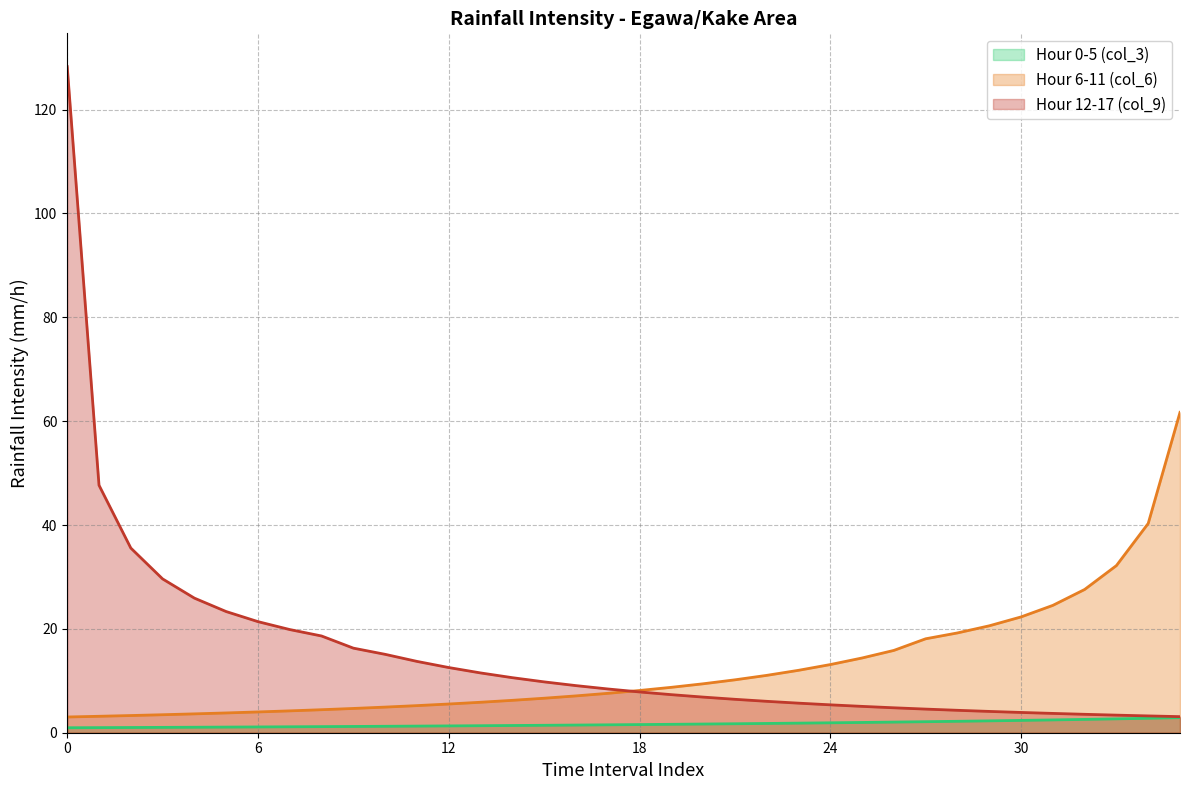

The Hour 0-5 (col_3) series shows 1.0 at 0. True or false?

True